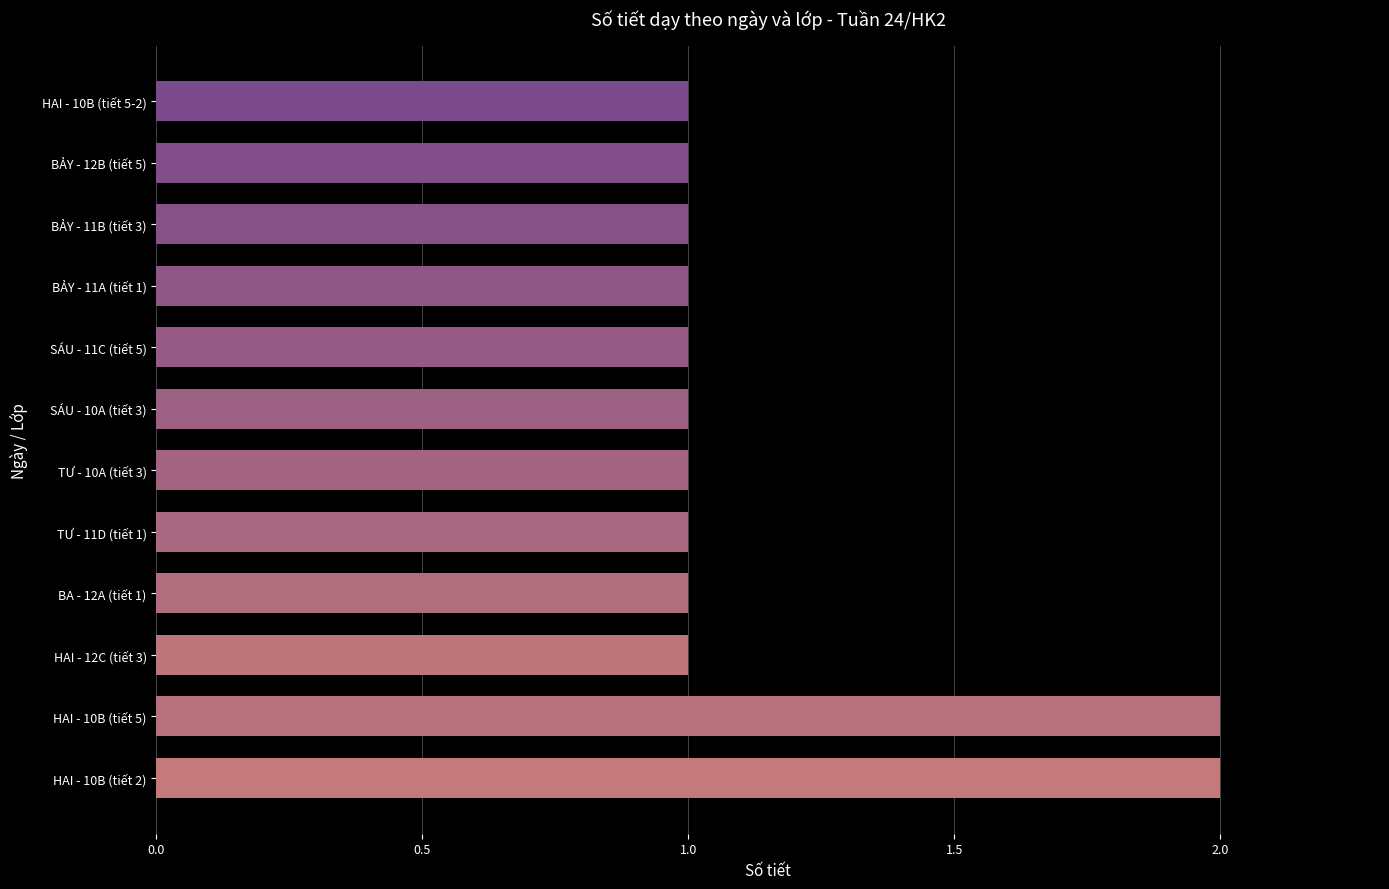

What is the ratio of the value at HAI - 10B (tiết 5) to the value at SÁU - 11C (tiết 5)?

2.0